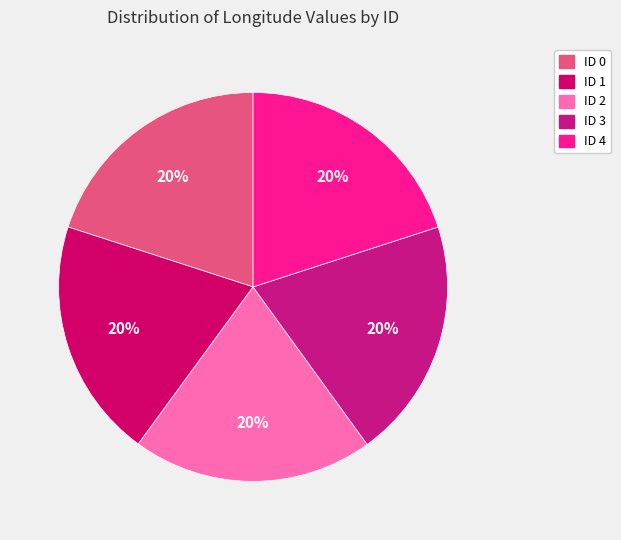

To the nearest percent, what is the average slice percentage?

20%